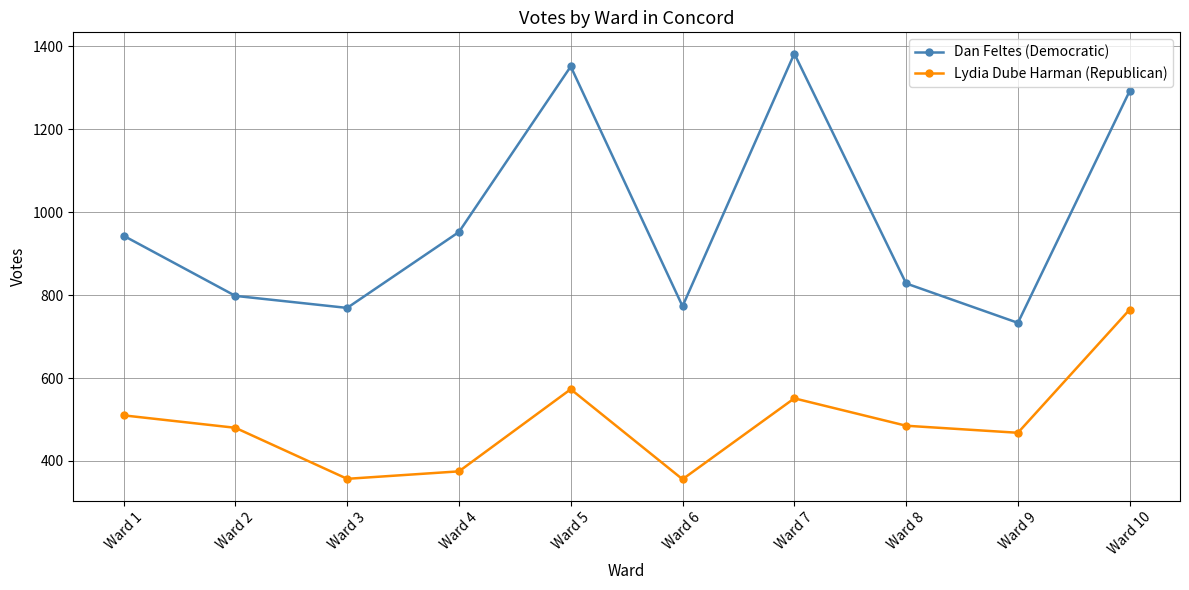

List the series in order of their overall mean, lowest first.

Lydia Dube Harman (Republican), Dan Feltes (Democratic)